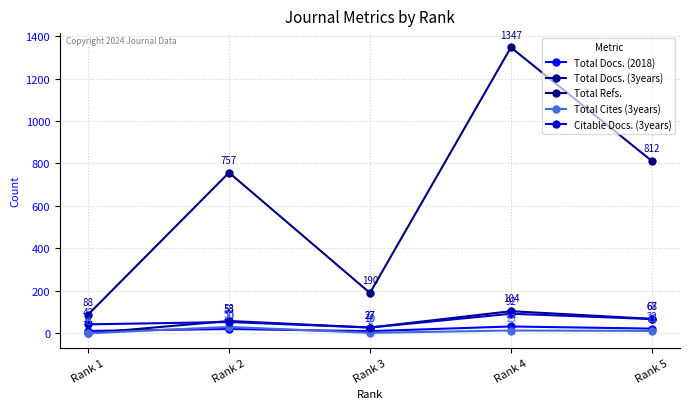

At which category is the sum across all series the highest?

Rank 4